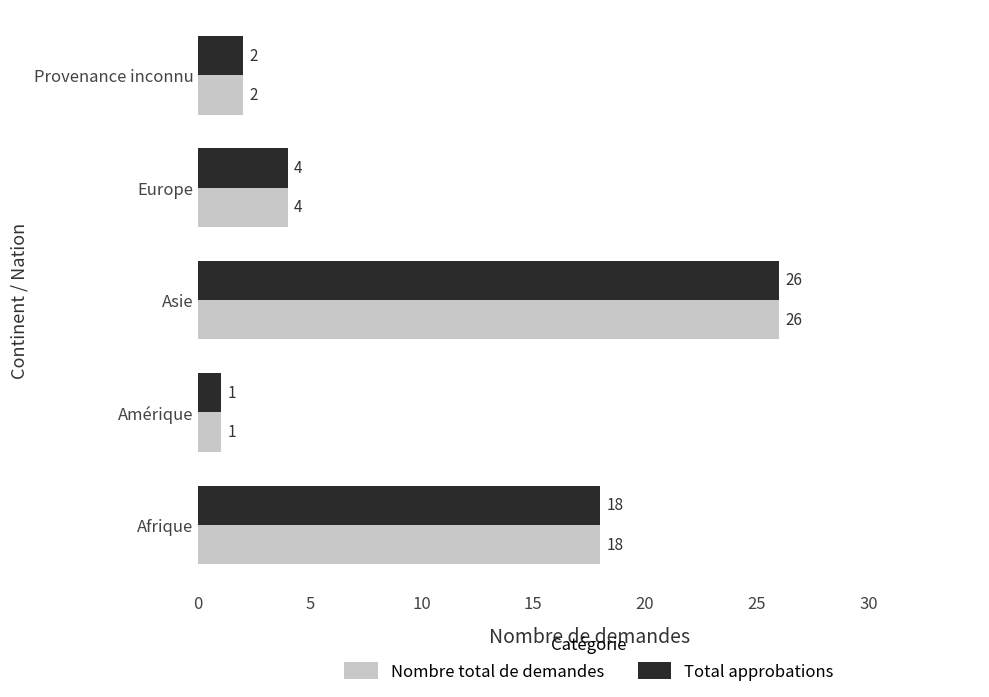

Rank the categories by Total approbations value from lowest to highest.

Amérique, Provenance inconnu, Europe, Afrique, Asie